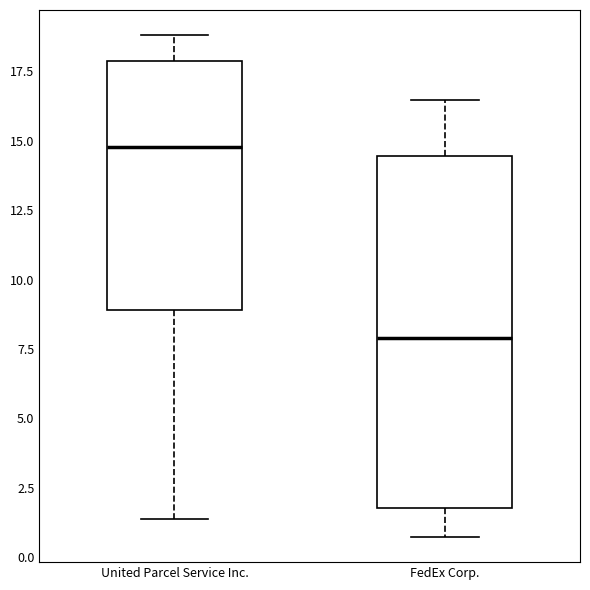

Which box is the tallest, from its lower edge to its upper edge?

FedEx Corp.